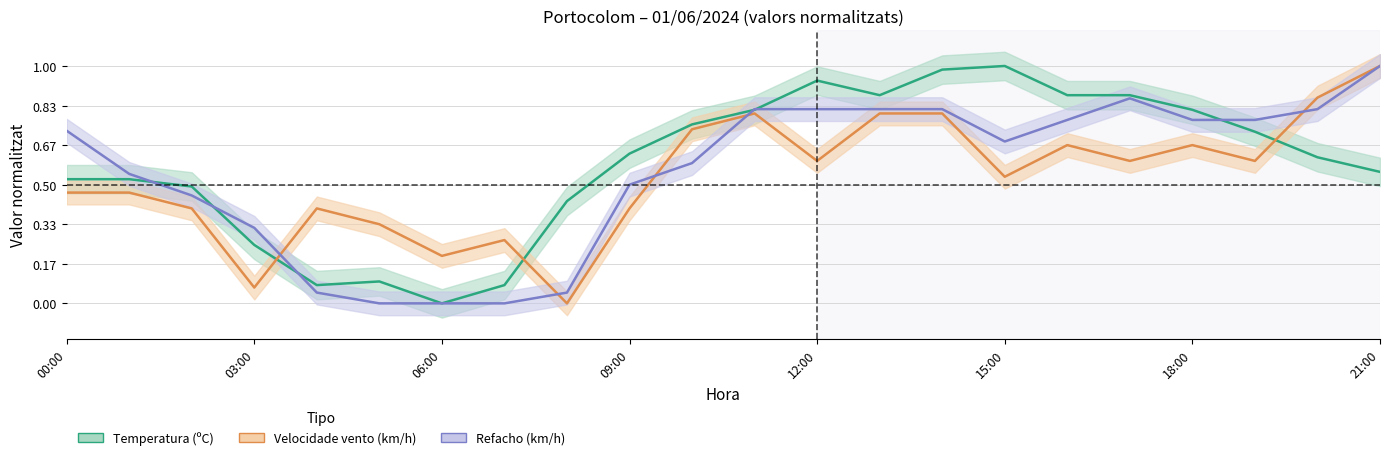

What is the difference between the maximum and second lowest values in the Velocidade do vento (km/h) series?

0.9